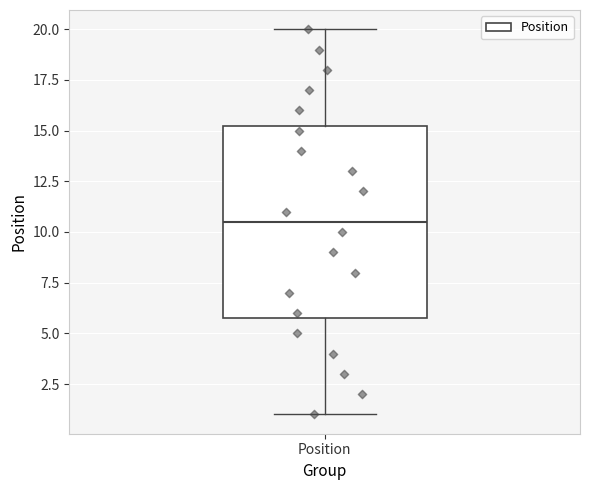

Read this box plot against the y-axis: the position of the median line, the range covered by the box, and the ends of both whiskers. The values are not printed on the chart, so give them approximately, as read against the axis.

median 10.5, box 6.0 to 15.5, whiskers 1.0 to 20.0